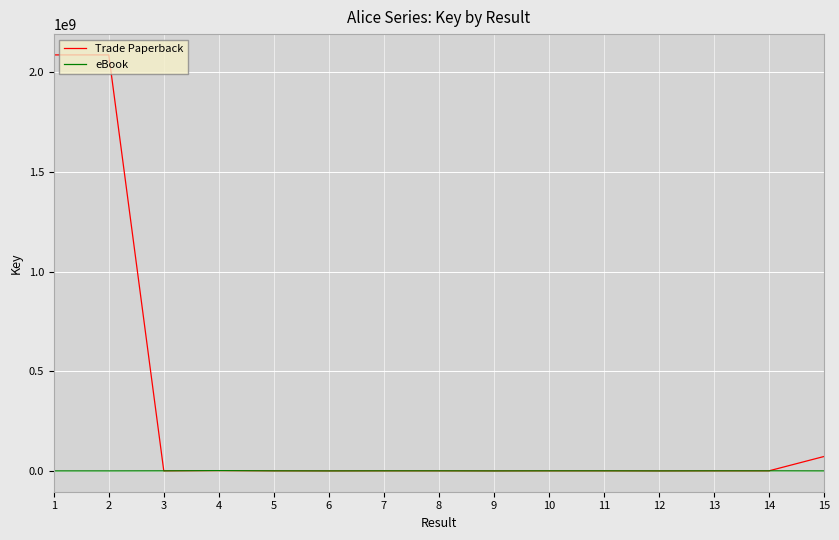

Which series changed the most between 1 and 13?

Trade Paperback